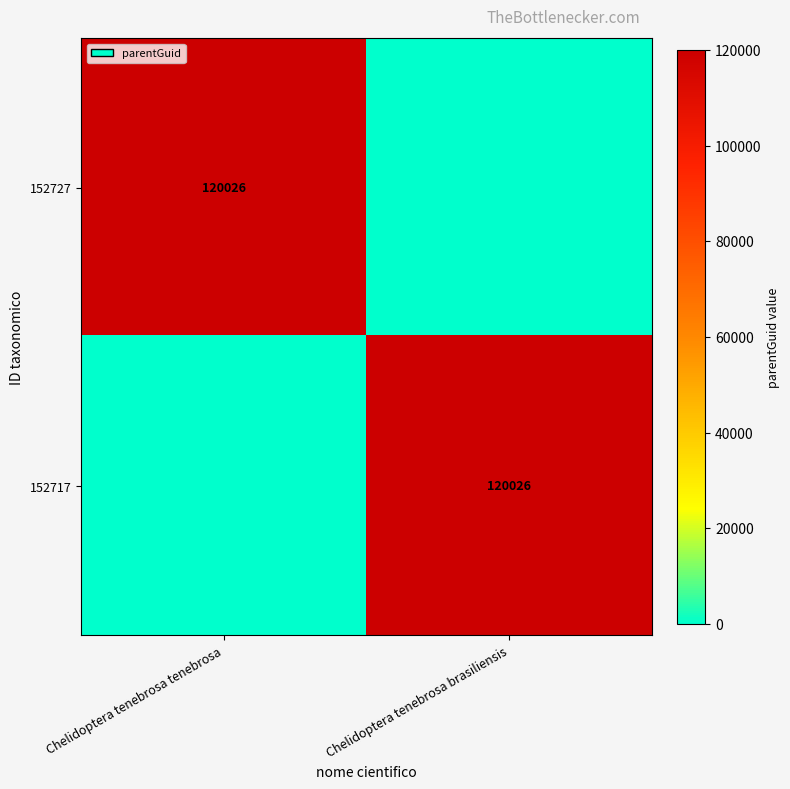

The 152717 series shows 120026 at Chelidoptera tenebrosa brasiliensis. True or false?

True